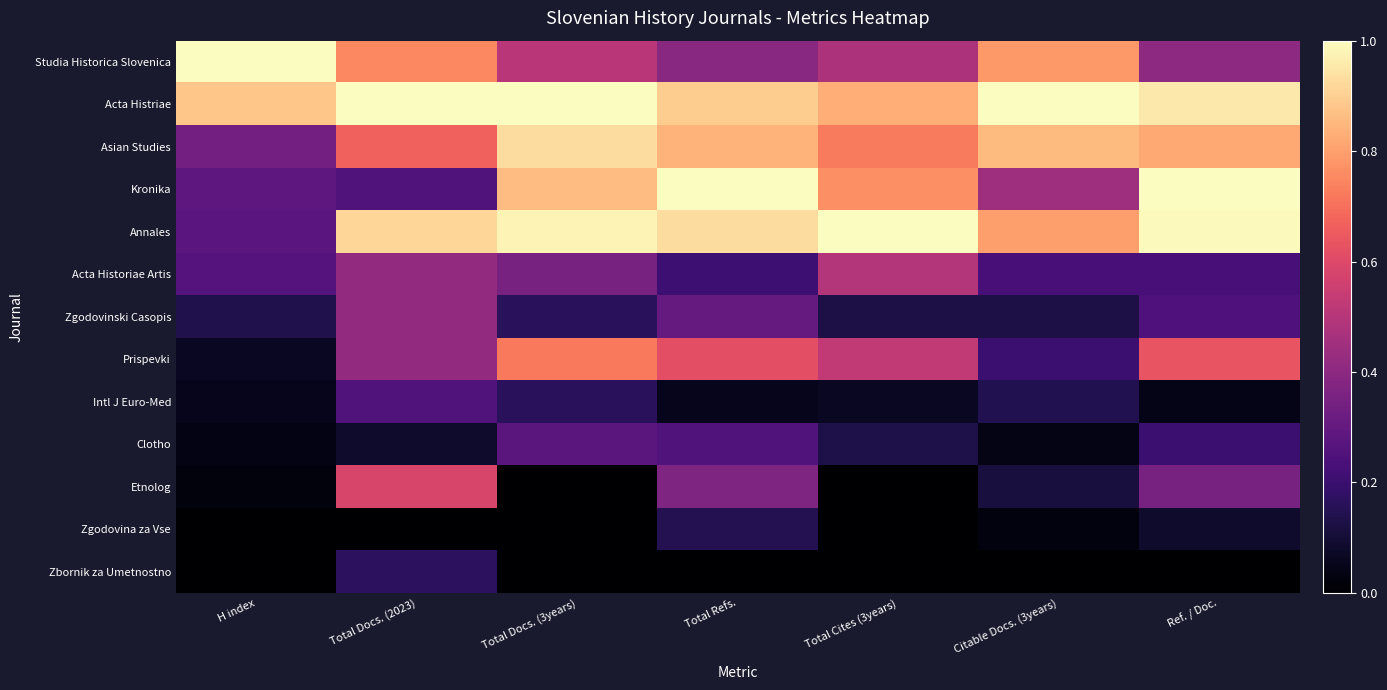

Reading right to left, transcribe all the data shown in this chart.

Studia Historica Slovenica: Ref. / Doc.=0.4	Citable Docs. (3years)=0.8	Total Cites (3years)=0.5	Total Refs.=0.4	Total Docs. (3years)=0.5	Total Docs. (2023)=0.8	H index=1.0
Acta Histriae: Ref. / Doc.=1.0	Citable Docs. (3years)=1.0	Total Cites (3years)=0.8	Total Refs.=0.9	Total Docs. (3years)=1.0	Total Docs. (2023)=1.0	H index=0.9
Asian Studies: Ref. / Doc.=0.8	Citable Docs. (3years)=0.9	Total Cites (3years)=0.7	Total Refs.=0.8	Total Docs. (3years)=0.9	Total Docs. (2023)=0.7	H index=0.3
Kronika: Ref. / Doc.=1.0	Citable Docs. (3years)=0.4	Total Cites (3years)=0.8	Total Refs.=1.0	Total Docs. (3years)=0.9	Total Docs. (2023)=0.2	H index=0.3
Annales: Ref. / Doc.=1.0	Citable Docs. (3years)=0.8	Total Cites (3years)=1.0	Total Refs.=0.9	Total Docs. (3years)=1.0	Total Docs. (2023)=0.9	H index=0.3
Acta Historiae Artis: Ref. / Doc.=0.2	Citable Docs. (3years)=0.2	Total Cites (3years)=0.5	Total Refs.=0.2	Total Docs. (3years)=0.3	Total Docs. (2023)=0.4	H index=0.3
Zgodovinski Casopis: Ref. / Doc.=0.2	Citable Docs. (3years)=0.1	Total Cites (3years)=0.1	Total Refs.=0.3	Total Docs. (3years)=0.2	Total Docs. (2023)=0.4	H index=0.1
Prispevki: Ref. / Doc.=0.6	Citable Docs. (3years)=0.2	Total Cites (3years)=0.5	Total Refs.=0.6	Total Docs. (3years)=0.7	Total Docs. (2023)=0.4	H index=0.1
Intl J Euro-Med: Ref. / Doc.=0.0	Citable Docs. (3years)=0.1	Total Cites (3years)=0.1	Total Refs.=0.1	Total Docs. (3years)=0.2	Total Docs. (2023)=0.2	H index=0.1
Clotho: Ref. / Doc.=0.2	Citable Docs. (3years)=0.0	Total Cites (3years)=0.1	Total Refs.=0.3	Total Docs. (3years)=0.3	Total Docs. (2023)=0.1	H index=0.0
Etnolog: Ref. / Doc.=0.3	Citable Docs. (3years)=0.1	Total Cites (3years)=0.0	Total Refs.=0.4	Total Docs. (3years)=0.0	Total Docs. (2023)=0.6	H index=0.0
Zgodovina za Vse: Ref. / Doc.=0.1	Citable Docs. (3years)=0.0	Total Cites (3years)=0.0	Total Refs.=0.1	Total Docs. (3years)=0.0	Total Docs. (2023)=0.0	H index=0.0
Zbornik za Umetnostno: Ref. / Doc.=0.0	Citable Docs. (3years)=0.0	Total Cites (3years)=0.0	Total Refs.=0.0	Total Docs. (3years)=0.0	Total Docs. (2023)=0.2	H index=0.0